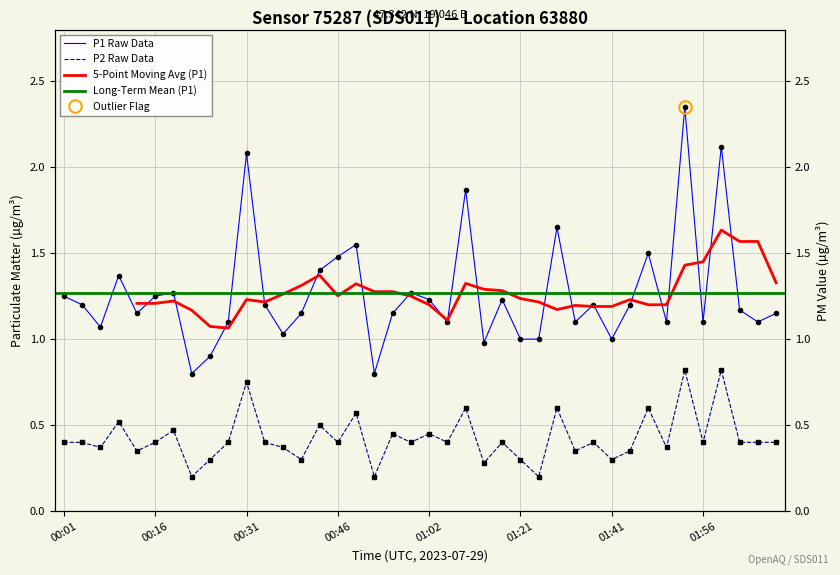

What is the spread (max minus min) of values at 01:50?

0.7